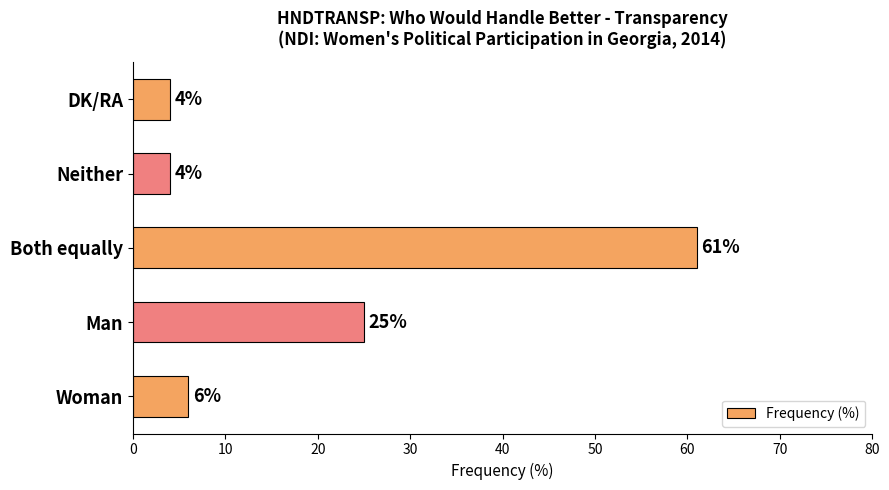

The chart shows a value of 4 at Neither. True or false?

True